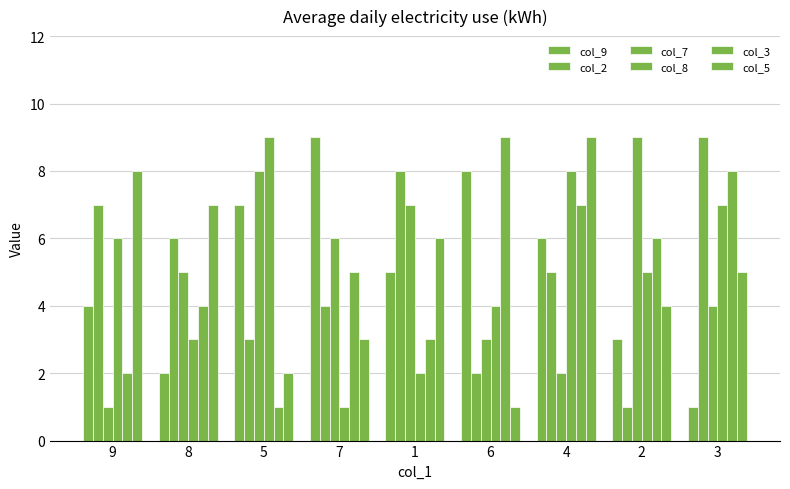

The value of col_2 at 9 is 11. True or false?

False